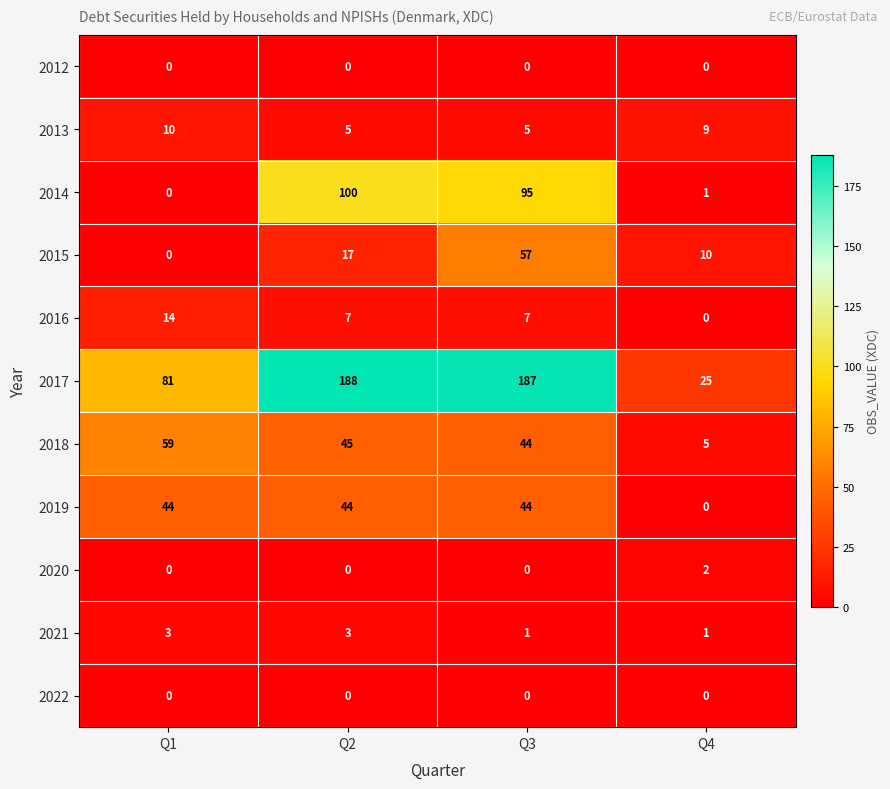

Where does the 2016 series first go above 7?

Q1